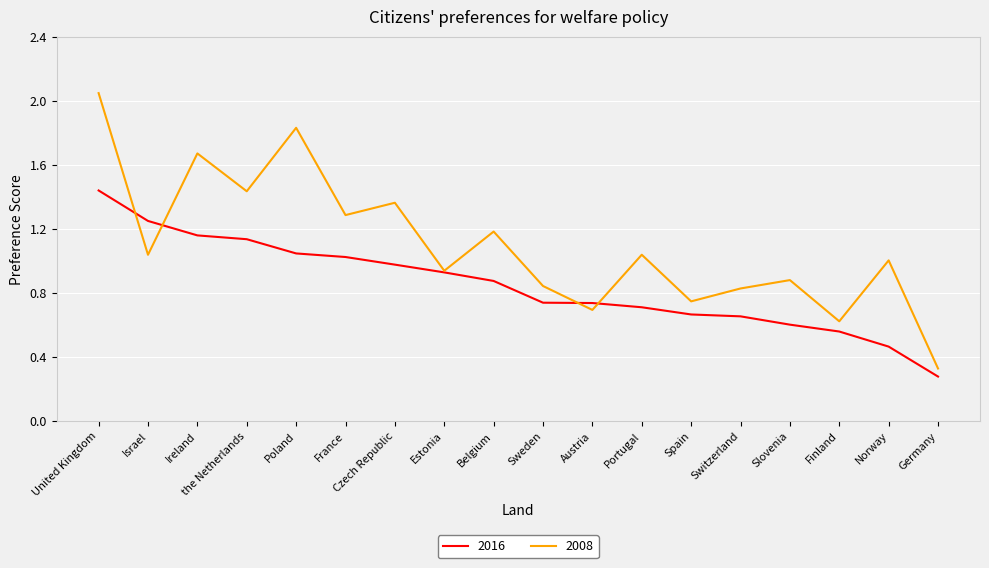

Which series has the largest range (max minus min)?

2008